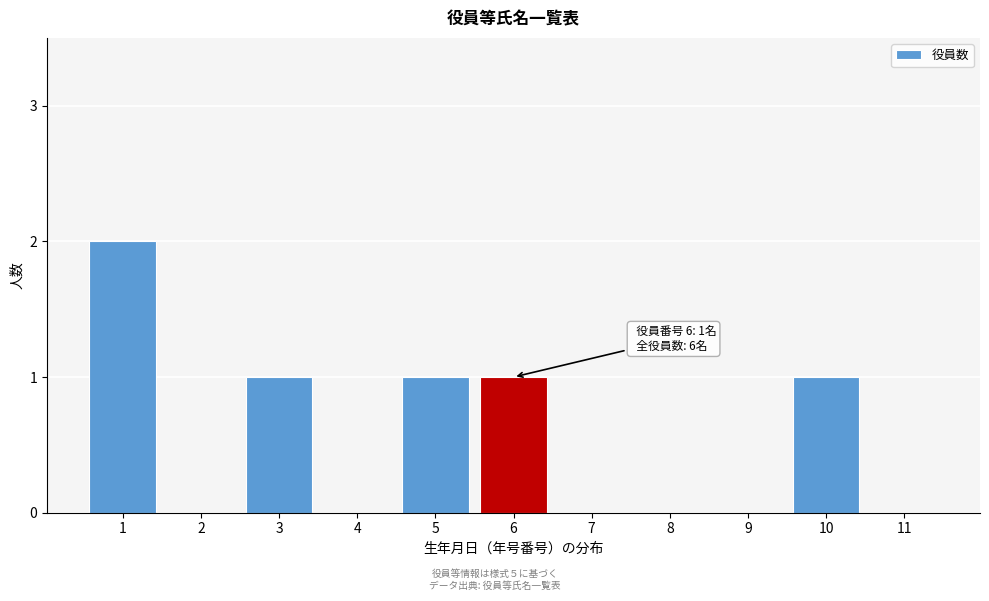

Reading left to right, list all the values displayed in this chart.

1=2	2=0	3=1	4=0	5=1	6=1	7=0	8=0	9=0	10=1	11=0